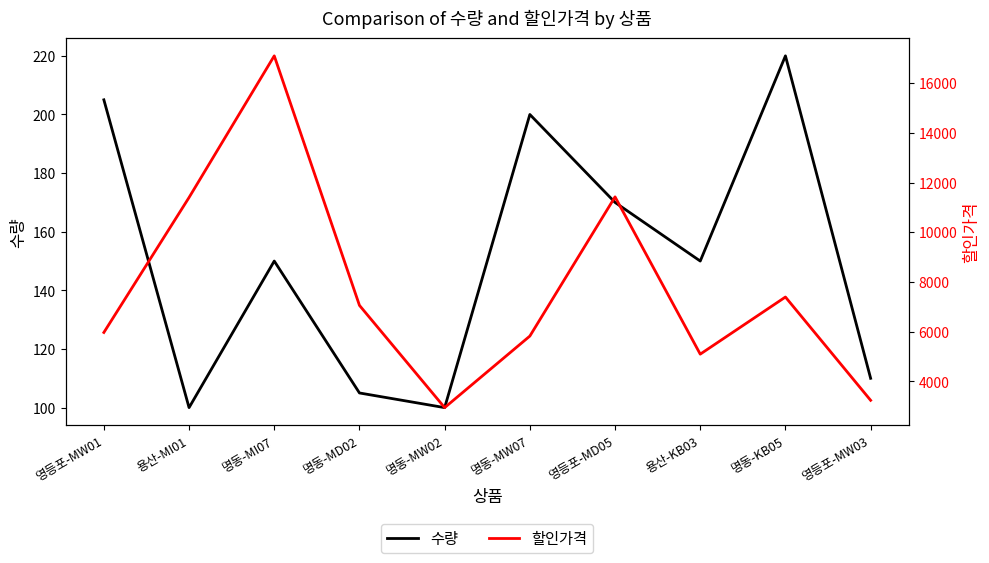

Between 명동-MI07 and 명동-KB05, which series saw the biggest shift?

할인가격